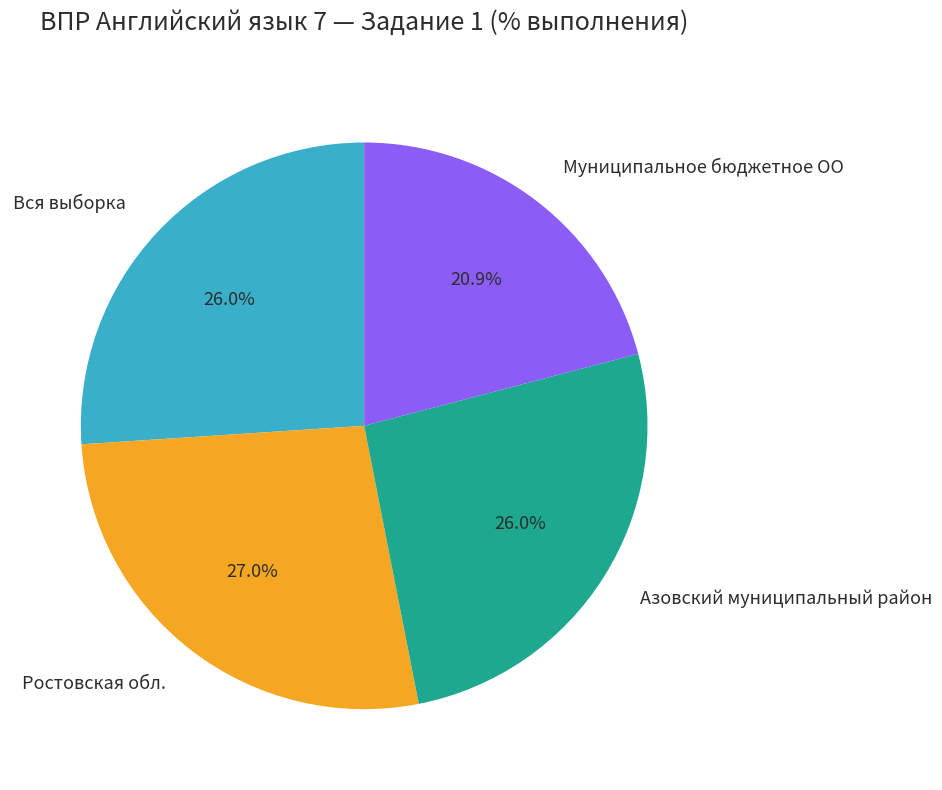

Which category has the biggest portion of the pie?

Ростовская обл.